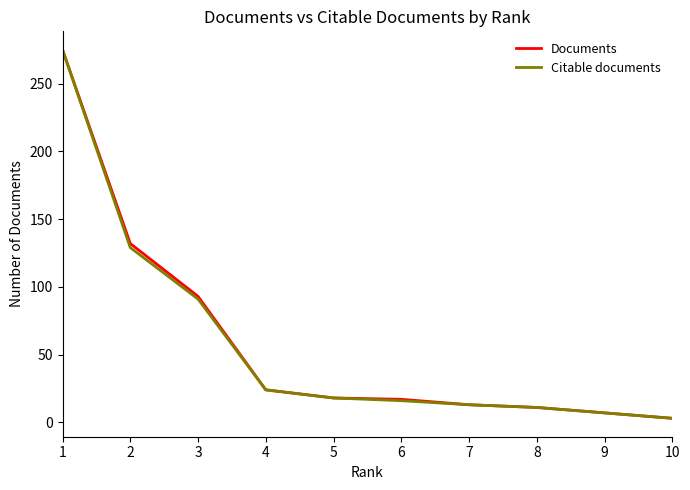

Is the value of Citable documents at 5 greater than the value of Documents at 8?

Yes